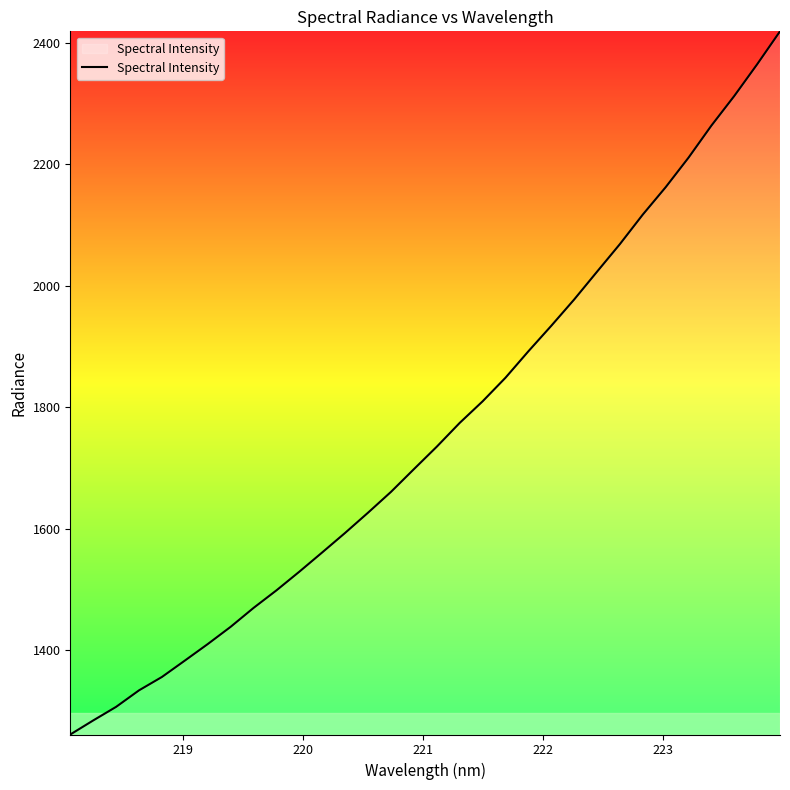

What is the smallest value displayed?

1260.9